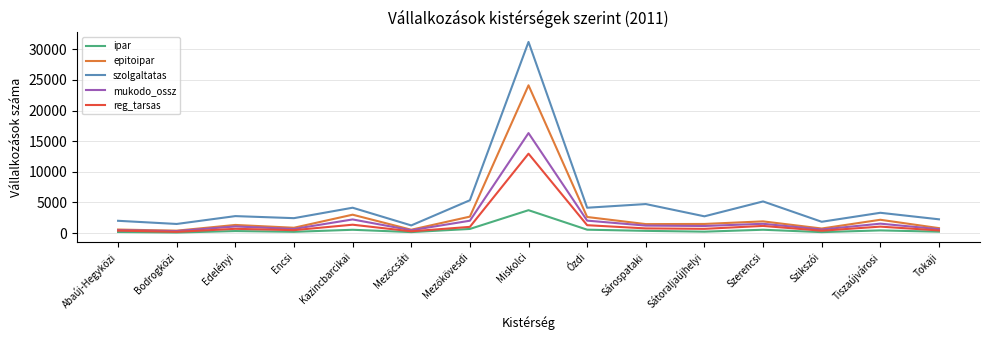

What is the highest value of the szolgaltatas series?

31202